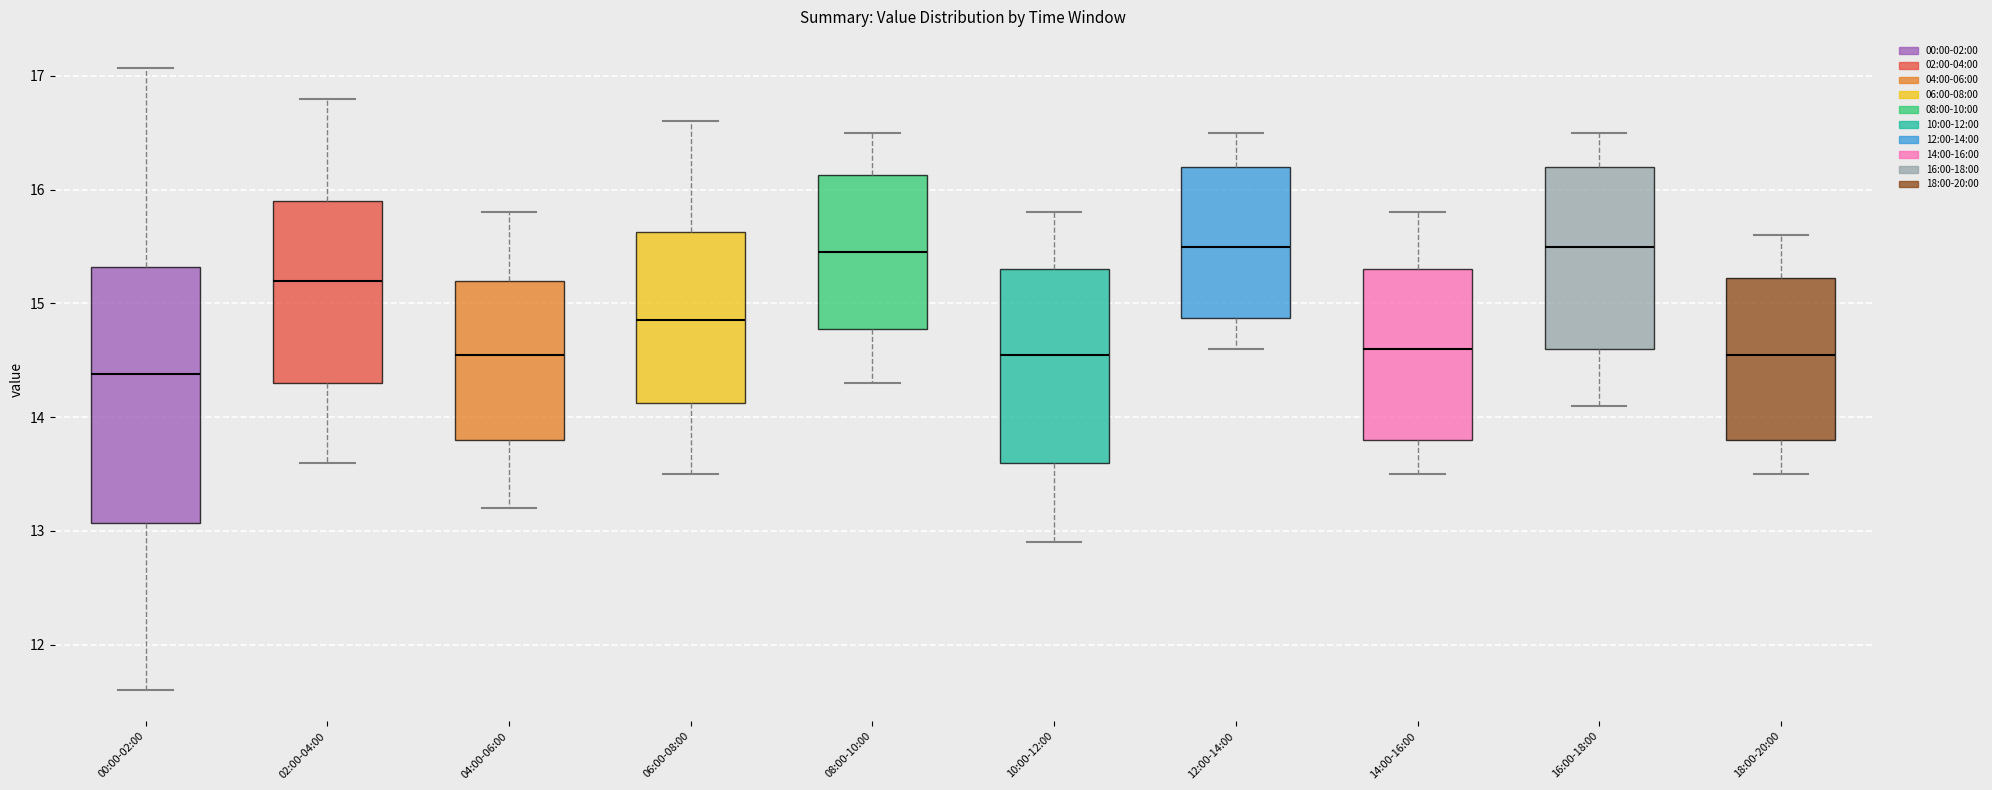

Where does the median line of the box for 14:00-16:00 sit on the y-axis? The values are not printed on the chart, so give them approximately, as read against the axis.

14.6